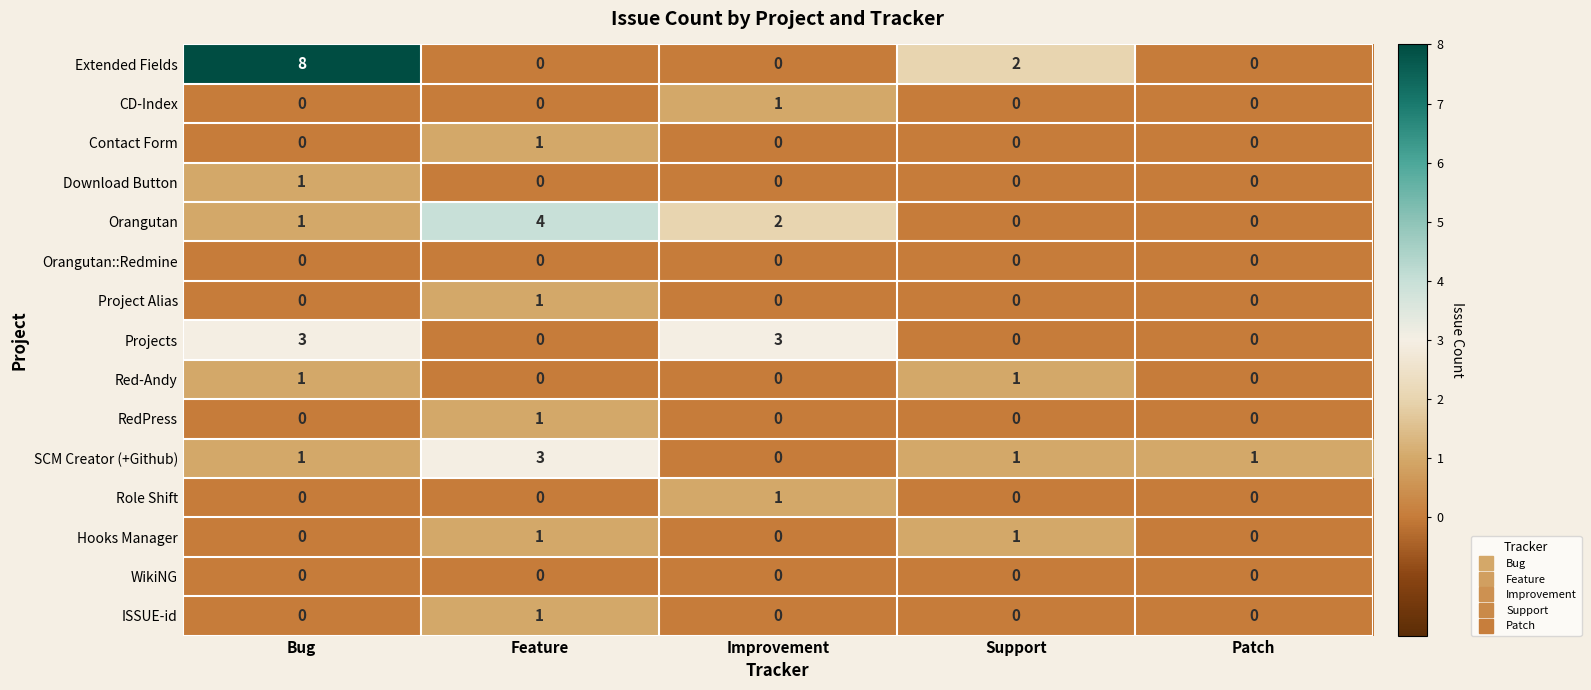

At how many categories does at least one series exceed 0?

5